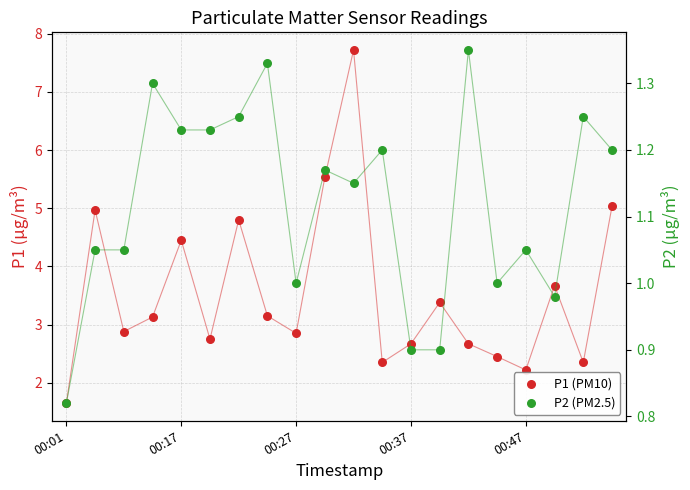

Which series has the largest total across all categories?

P1 (PM10)